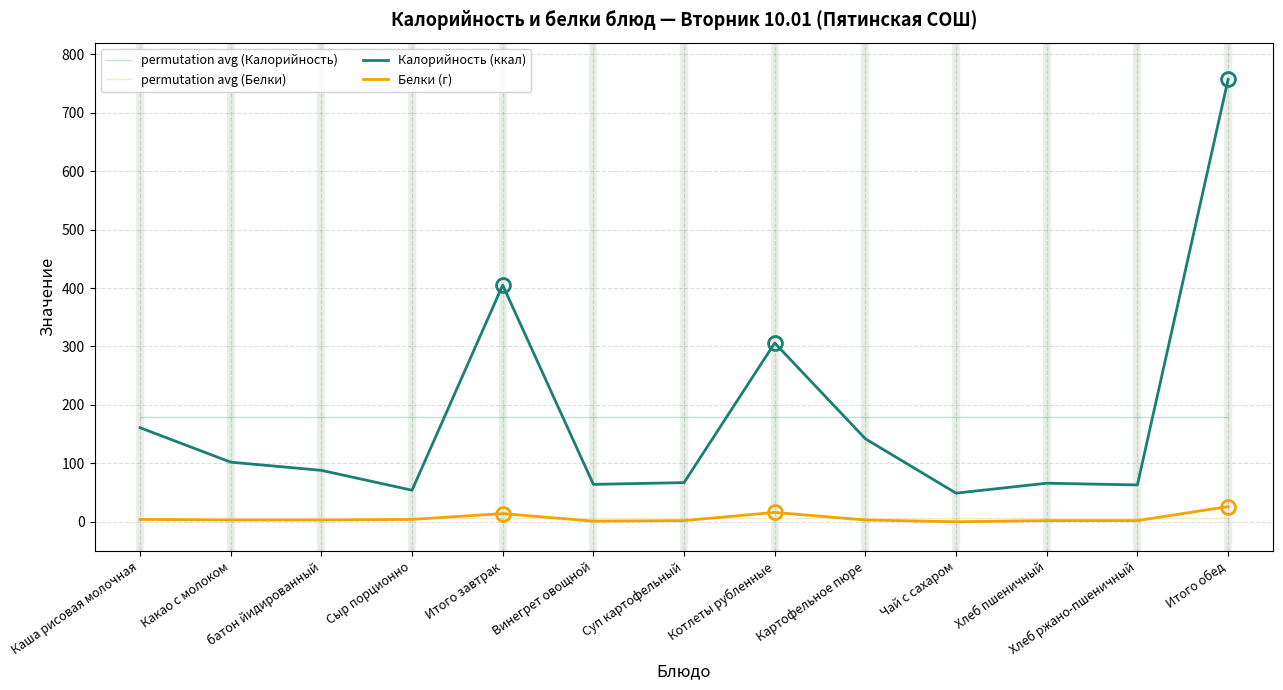

Does the chart have visible grid lines?

Yes